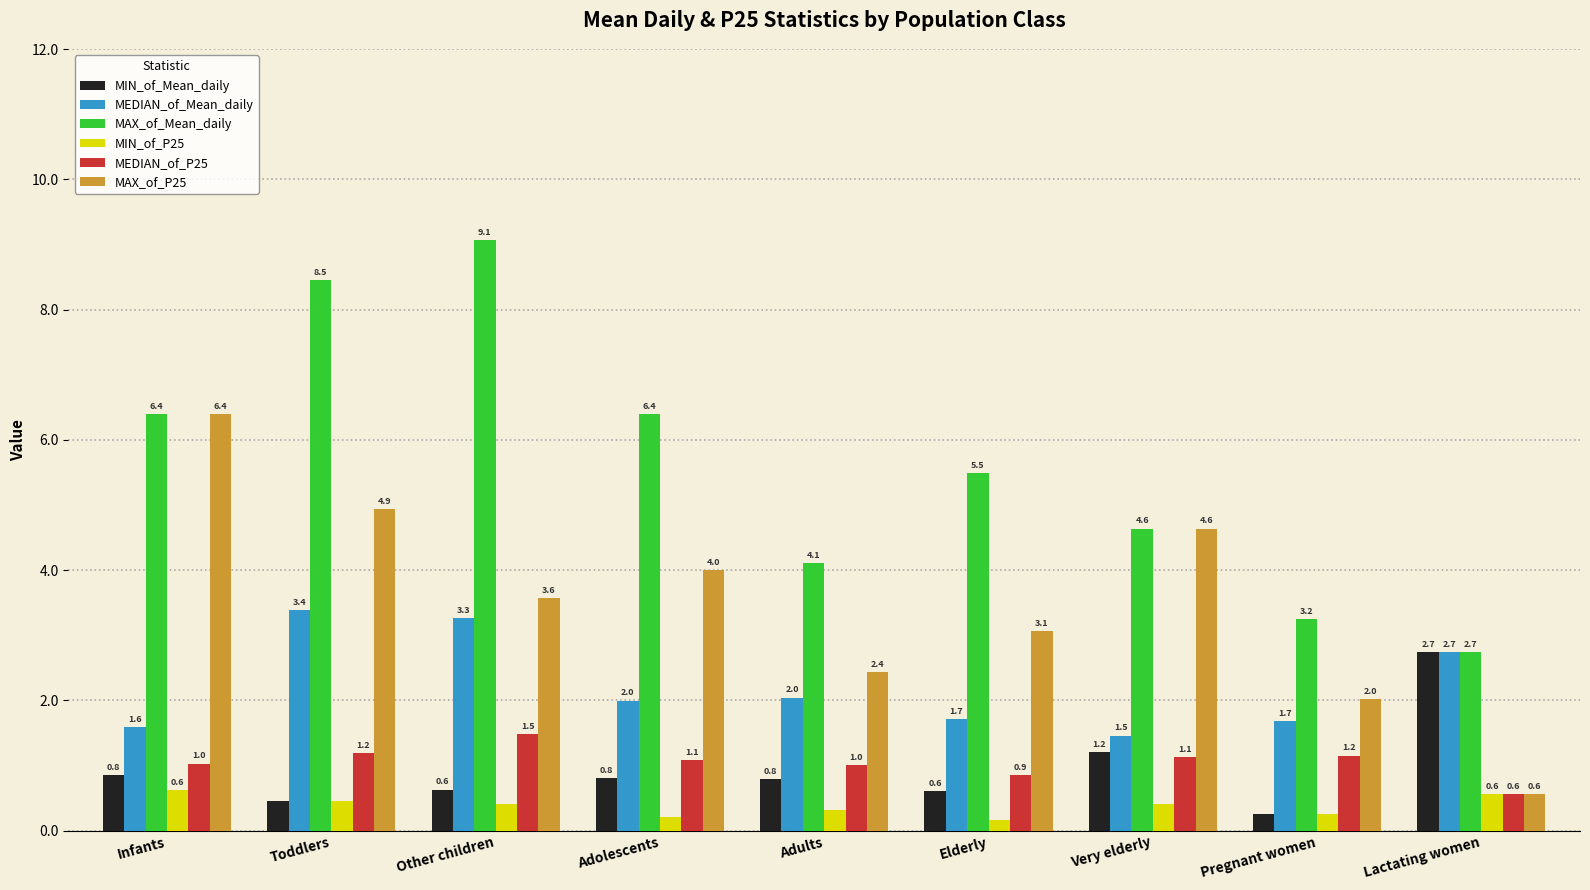

Which category has the highest value across all series?

Other children